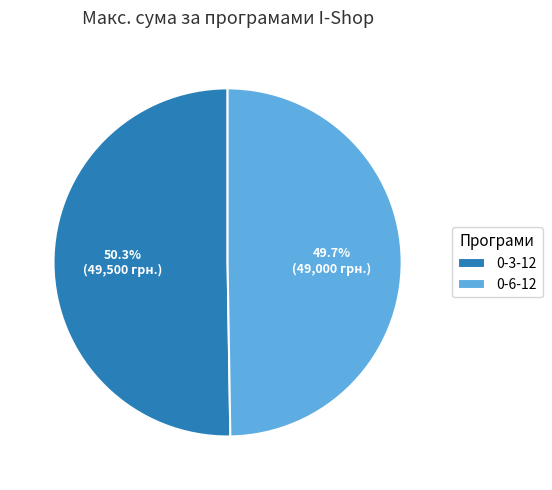

Between 0-6-12 and 0-3-12, which is larger?

0-3-12